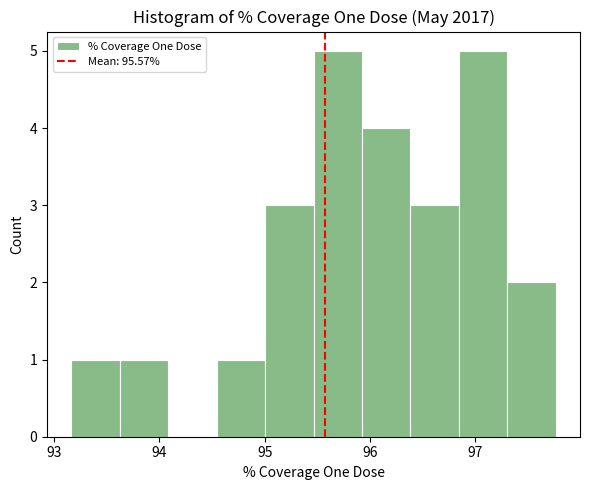

Reading left to right, transcribe this chart: for each bar, give the range it covers on the x-axis and its height. Neither the bar edges nor the heights are printed on the chart, so give them approximately, as read against the axes.

93.2 to 93.6: 1
93.6 to 94.1: 1
94.1 to 94.5: 0
94.5 to 95.0: 1
95.0 to 95.5: 3
95.5 to 95.9: 5
95.9 to 96.4: 4
96.4 to 96.8: 3
96.8 to 97.3: 5
97.3 to 97.8: 2